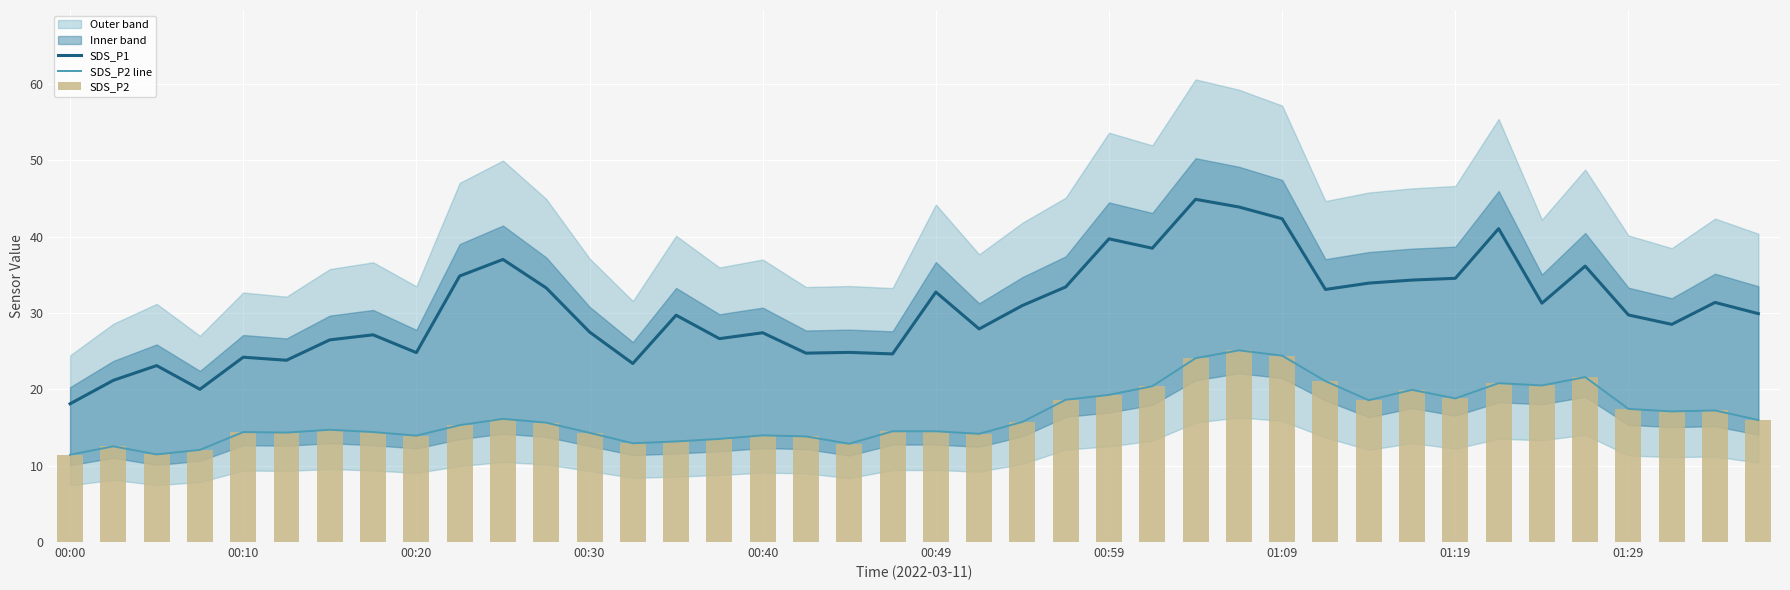

At how many categories does at least one series exceed 16?

40